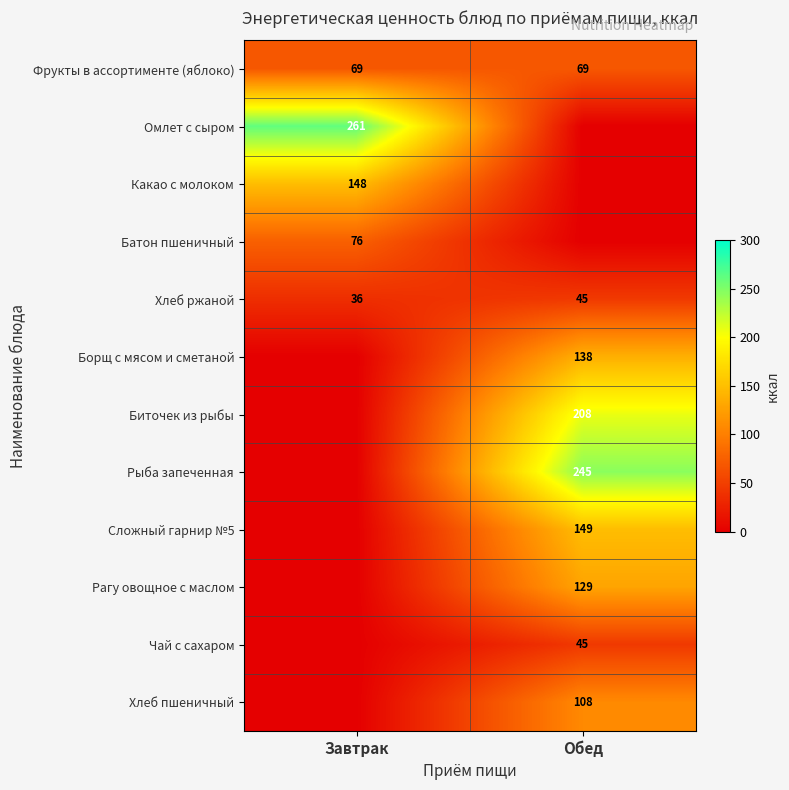

What is the sum of all Хлеб ржаной values?

81